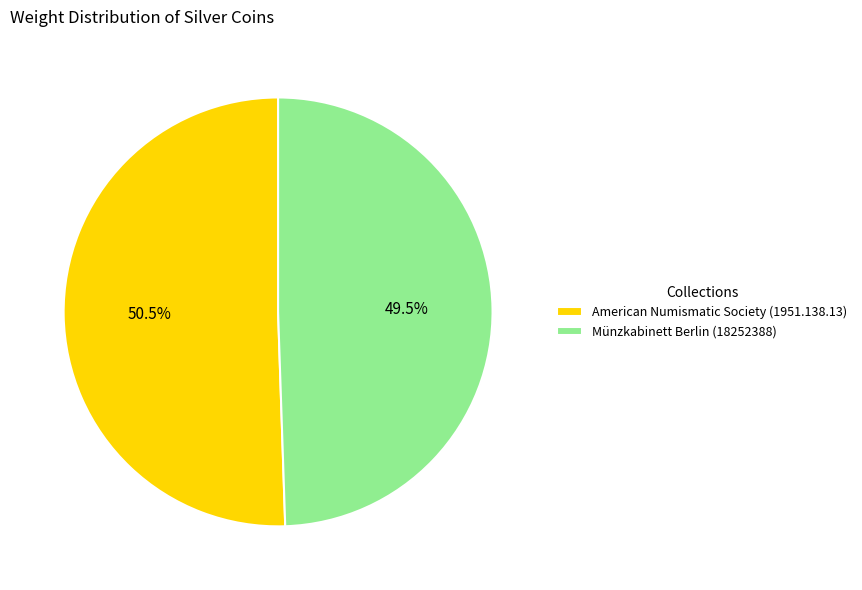

How many slices are in this pie chart?

2